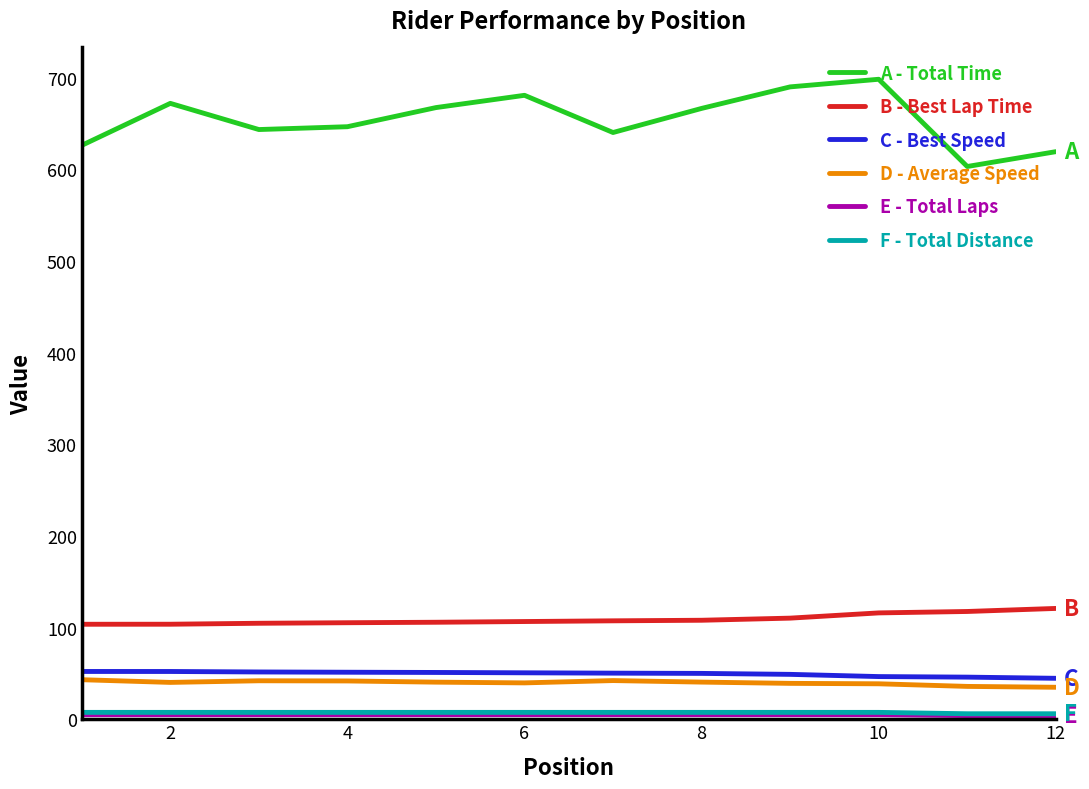

What is the minimum value for A - Total Time?

602.9